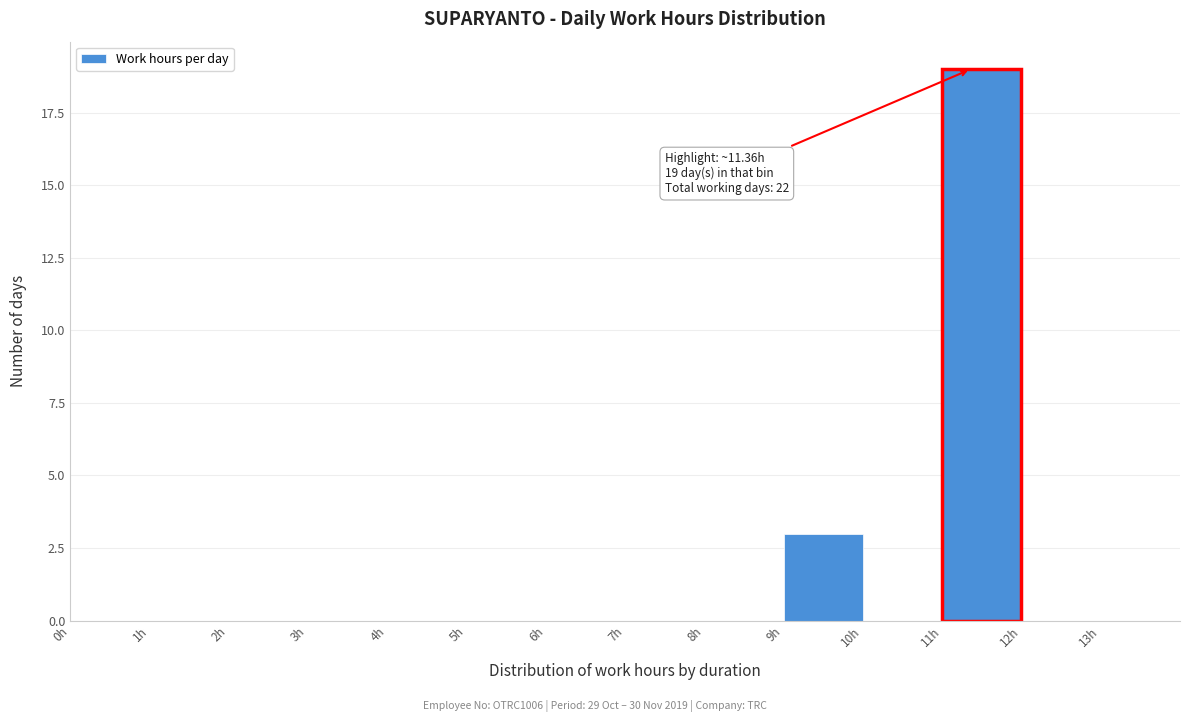

Which range on the x-axis has the tallest bar?

11 to 12